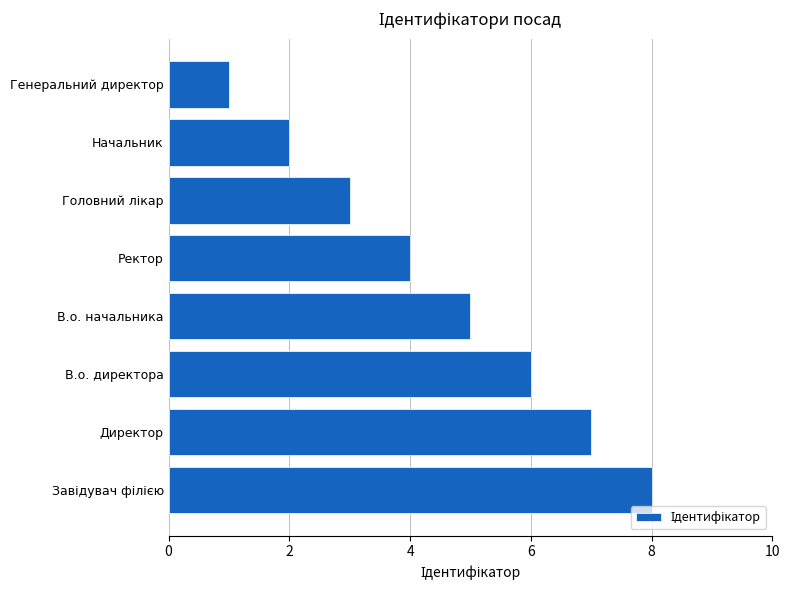

Does the chart contain any negative values?

No